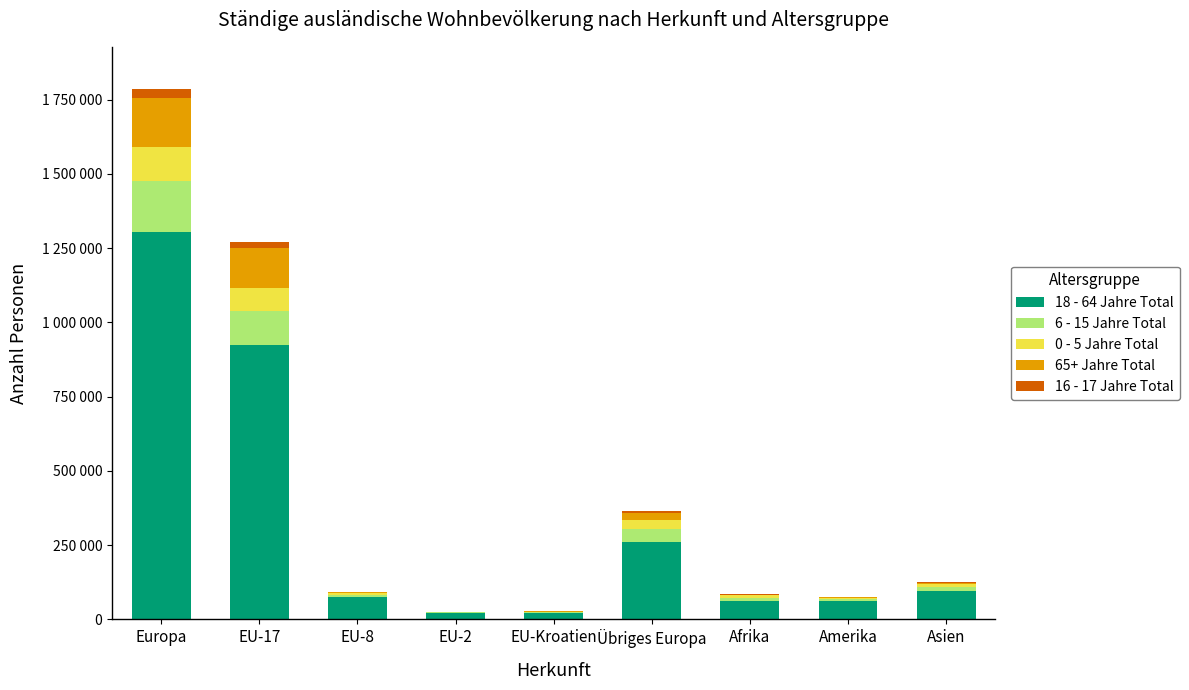

Does the chart contain stacked bars?

Yes